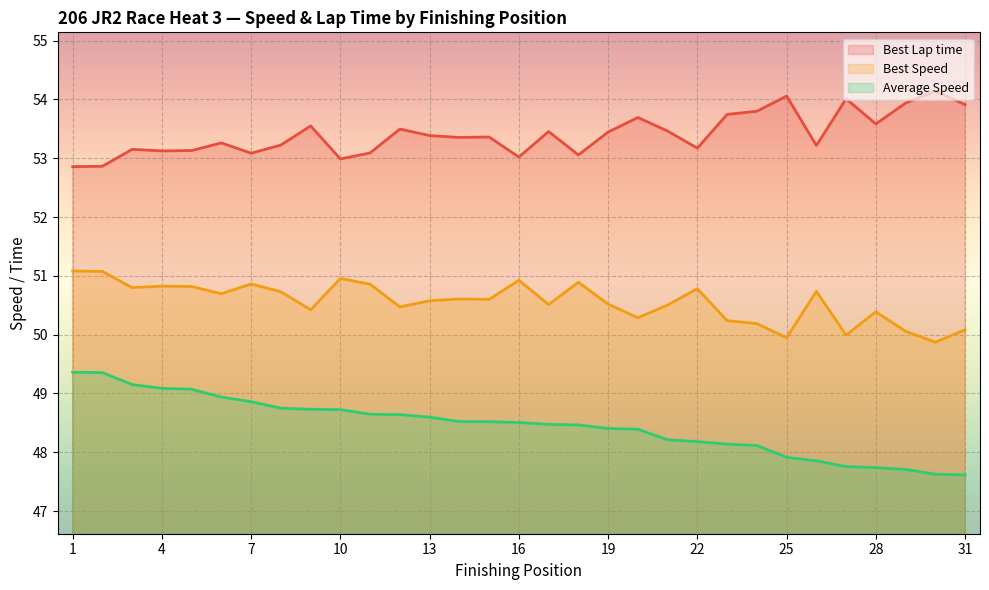

List the series in order of their overall mean, lowest first.

Average Speed, Best Speed, Best Lap time